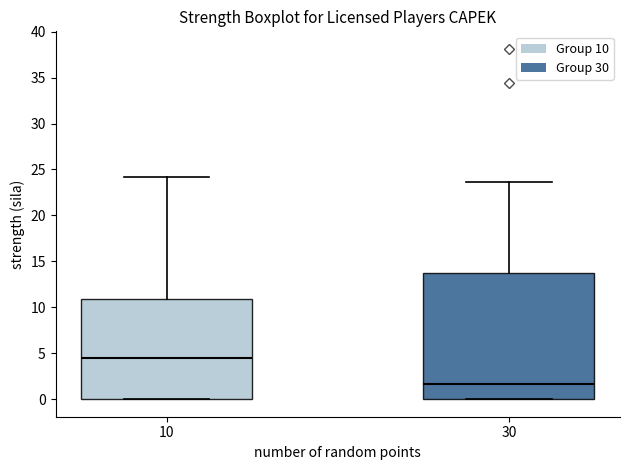

Reading left to right, transcribe this box plot: for each box, give where its median line is, the range the box spans, and where its two whiskers end, as read against the y-axis. The values are not printed on the chart, so give them approximately, as read against the axis.

10: median 4.5, box 0.0 to 11.0, whiskers 0.0 to 24.0
30: median 1.5, box 0.0 to 14.0, whiskers 0.0 to 23.5